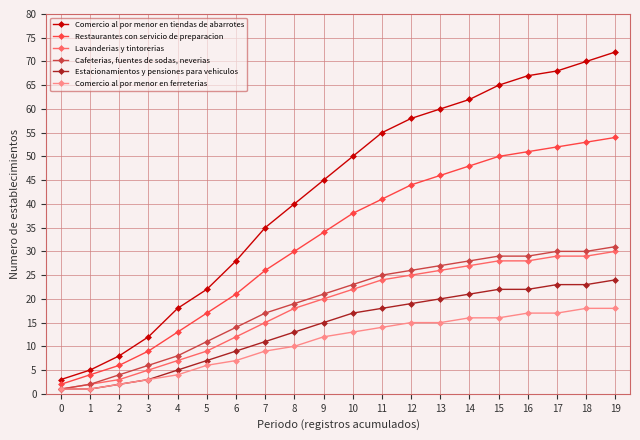

Reading left to right, transcribe all the data shown in this chart.

Comercio al por menor en tiendas de abarrotes: 0=3	1=5	2=8	3=12	4=18	5=22	6=28	7=35	8=40	9=45	10=50	11=55	12=58	13=60	14=62	15=65	16=67	17=68	18=70	19=72
Restaurantes con servicio de preparacion: 0=2	1=4	2=6	3=9	4=13	5=17	6=21	7=26	8=30	9=34	10=38	11=41	12=44	13=46	14=48	15=50	16=51	17=52	18=53	19=54
Lavanderias y tintorerias: 0=1	1=2	2=3	3=5	4=7	5=9	6=12	7=15	8=18	9=20	10=22	11=24	12=25	13=26	14=27	15=28	16=28	17=29	18=29	19=30
Cafeterias, fuentes de sodas, neverias: 0=1	1=2	2=4	3=6	4=8	5=11	6=14	7=17	8=19	9=21	10=23	11=25	12=26	13=27	14=28	15=29	16=29	17=30	18=30	19=31
Estacionamientos y pensiones para vehiculos: 0=1	1=1	2=2	3=3	4=5	5=7	6=9	7=11	8=13	9=15	10=17	11=18	12=19	13=20	14=21	15=22	16=22	17=23	18=23	19=24
Comercio al por menor en ferreterias: 0=1	1=1	2=2	3=3	4=4	5=6	6=7	7=9	8=10	9=12	10=13	11=14	12=15	13=15	14=16	15=16	16=17	17=17	18=18	19=18